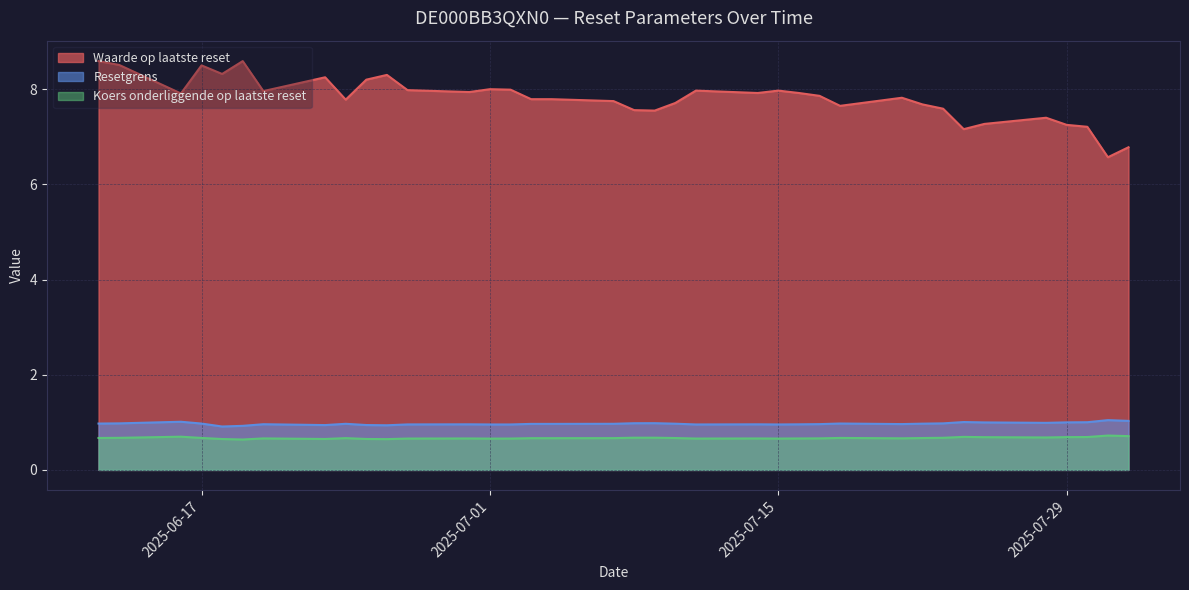

What is the average value of the Waarde op laatste reset series?

7.8